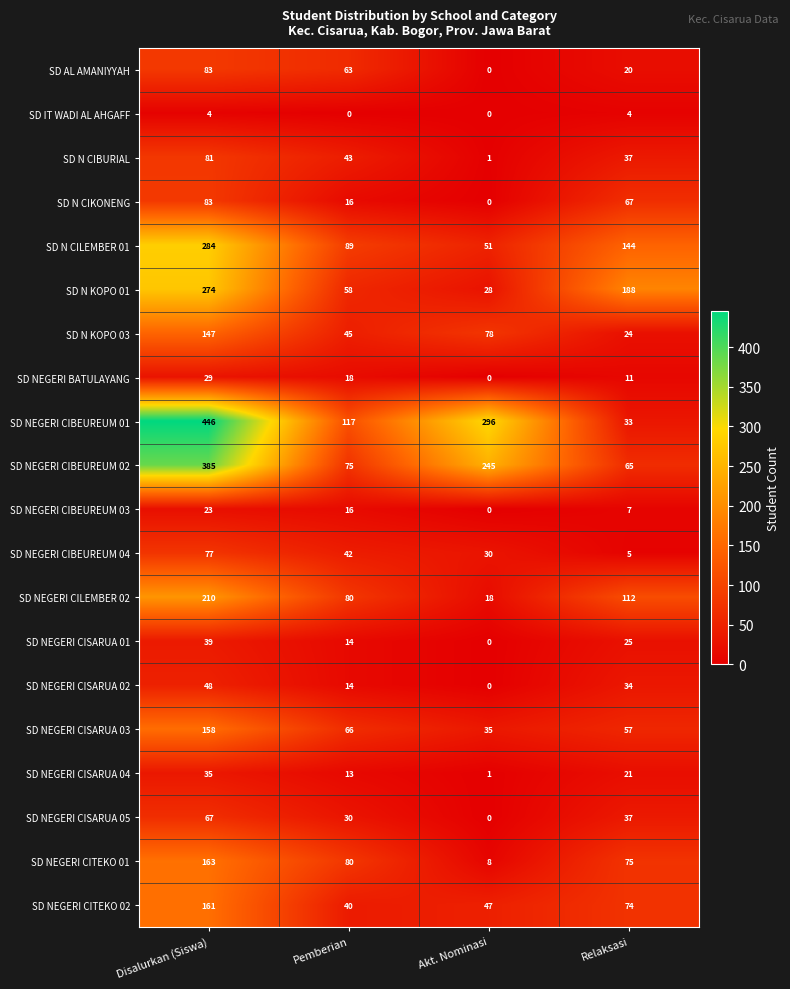

The SD NEGERI CISARUA 04 series shows 2 at Akt. Nominasi. True or false?

False